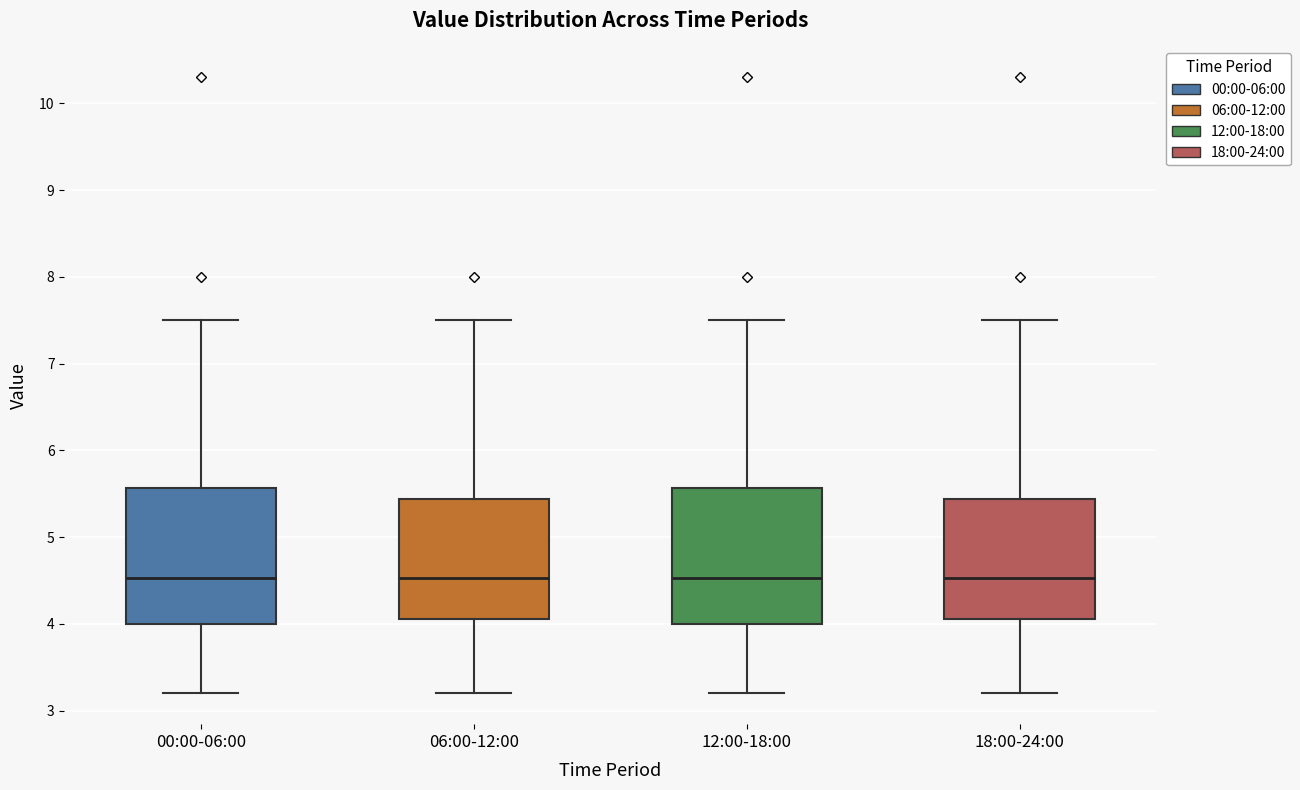

Where does the lower whisker of the box for 12:00-18:00 end on the y-axis? The values are not printed on the chart, so give them approximately, as read against the axis.

3.2